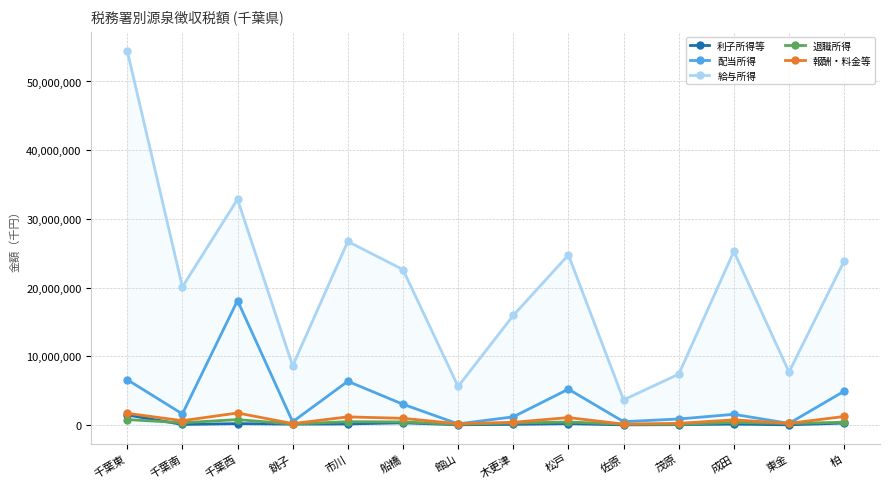

Which series has the largest total across all categories?

給与所得